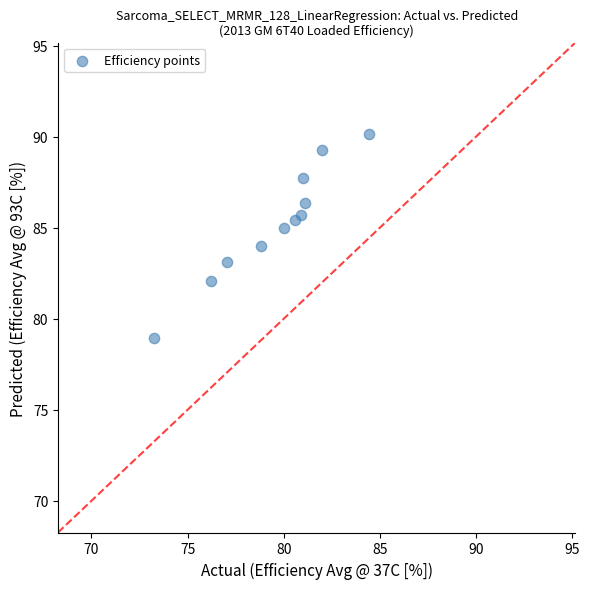

What is the range of X values (max minus min)?

11.2